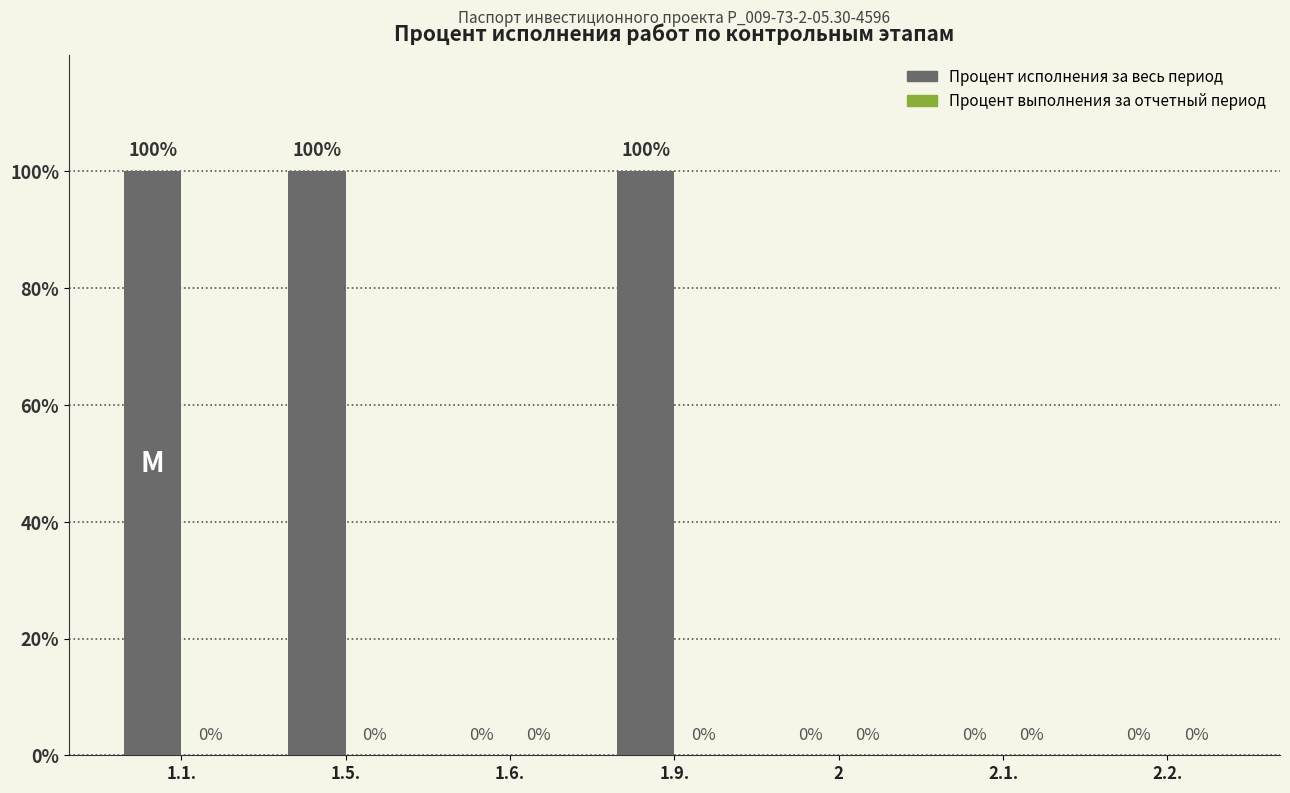

What is the sum of the values at 1.5. and 2.2.?

100